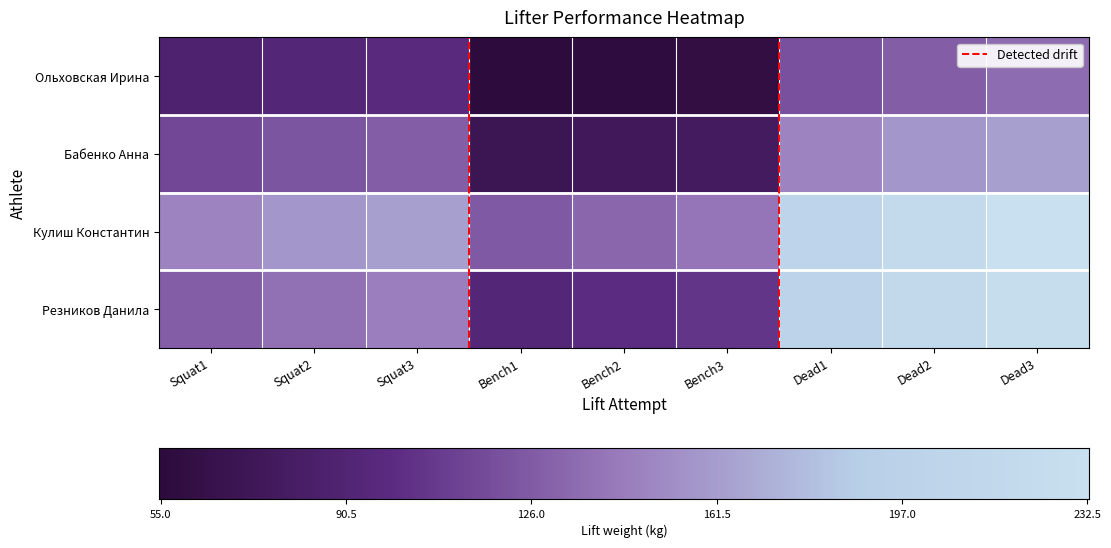

True or false: Кулиш Константин has a value of 0.8 at Bench3.

False